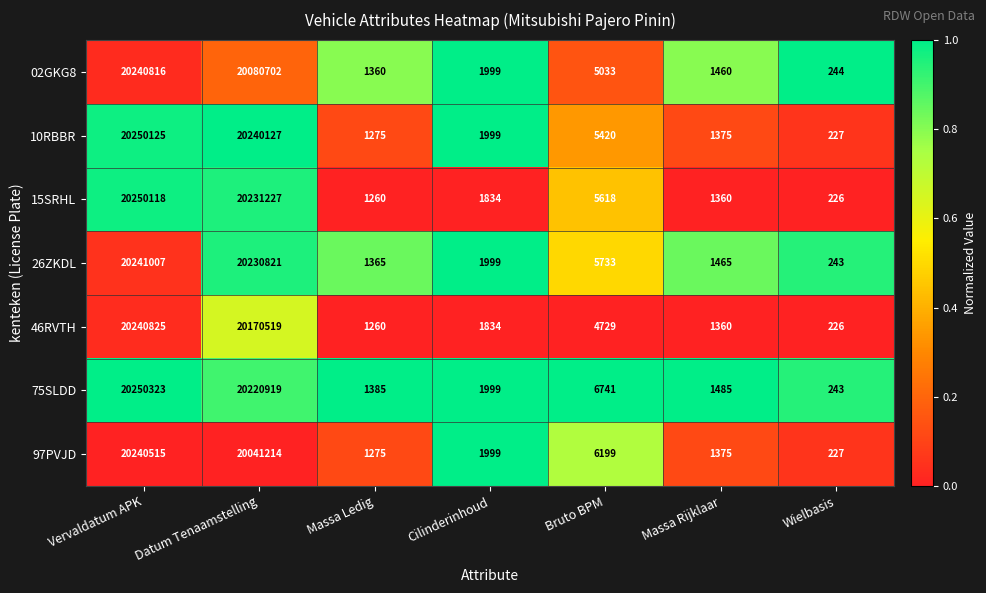

What is the difference between the 46RVTH values at Datum Tenaamstelling and Vervaldatum APK?

70306